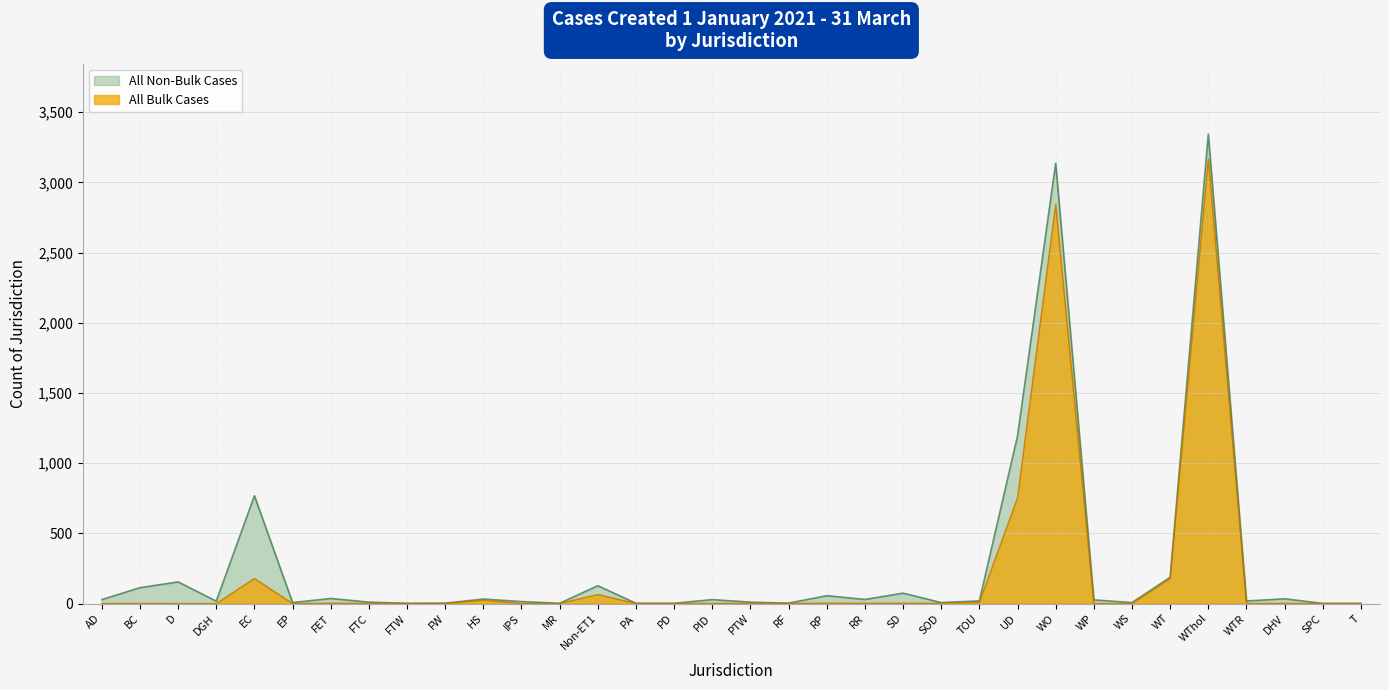

How many interior local valleys (lower than both neighbors) does the data have?

3